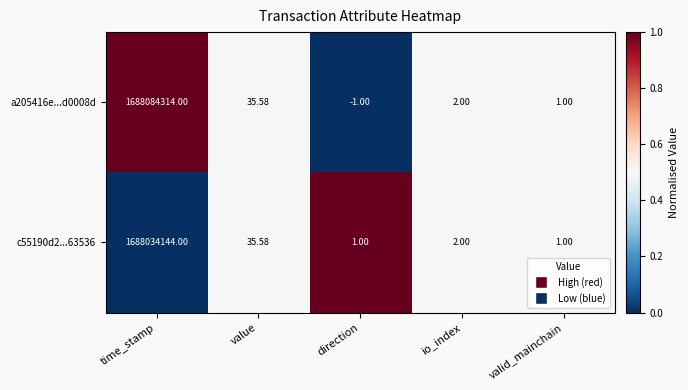

Which label corresponds to the largest value in the chart?

time_stamp